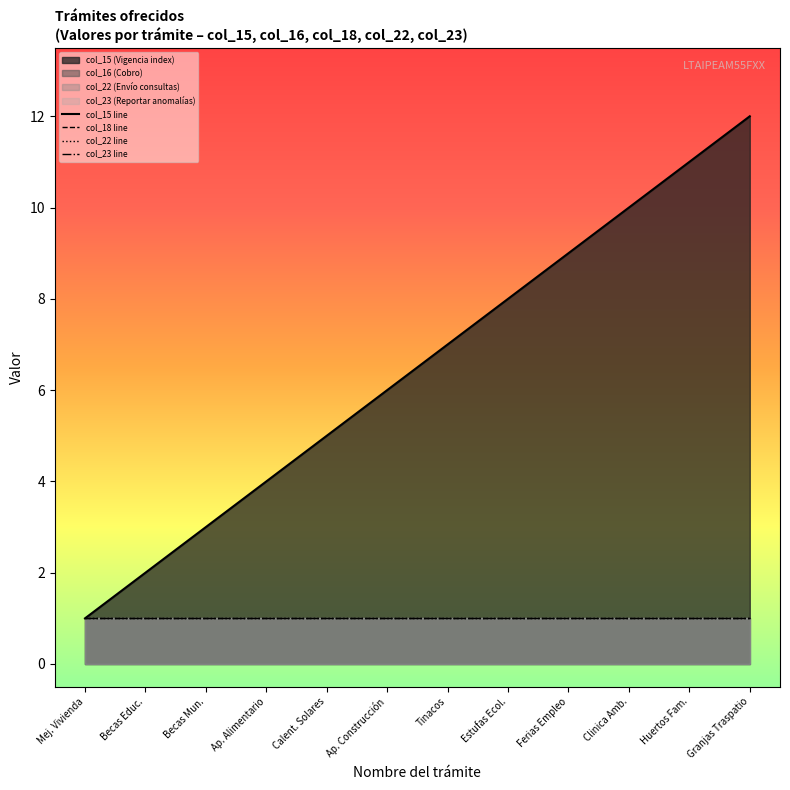

Which series has the largest total across all categories?

col_15 line